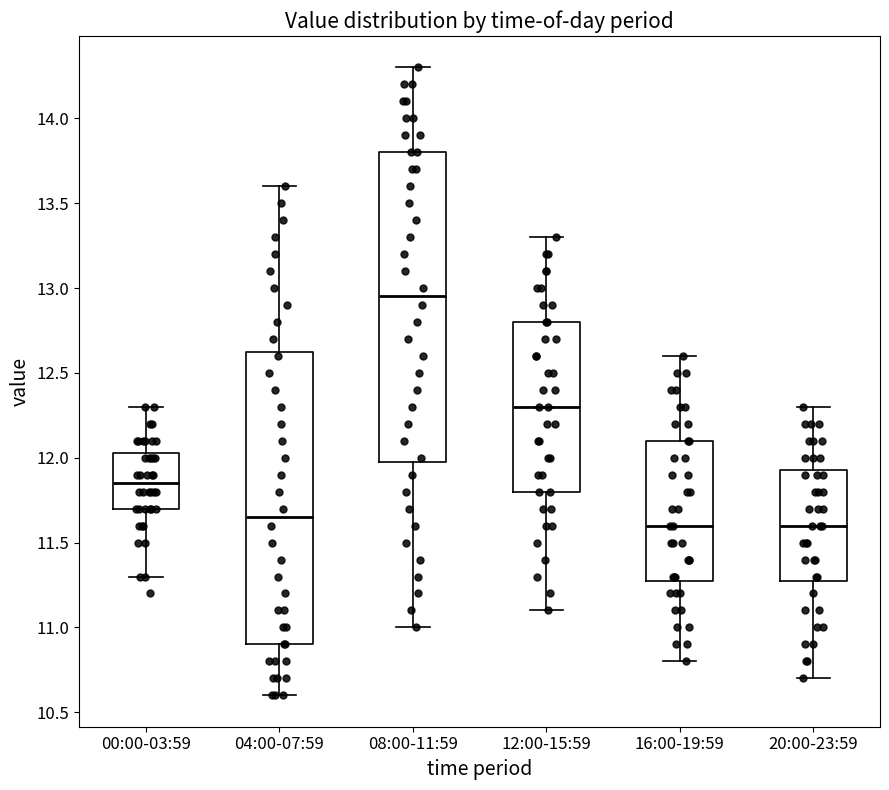

Which box has the highest median line?

08:00-11:59